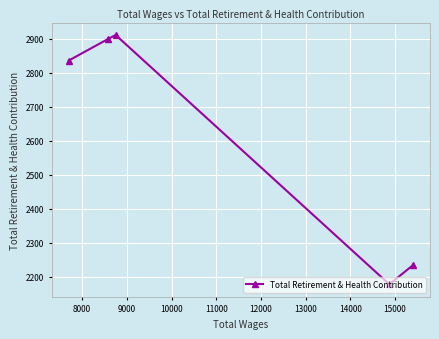

How many data points does each series have?

5